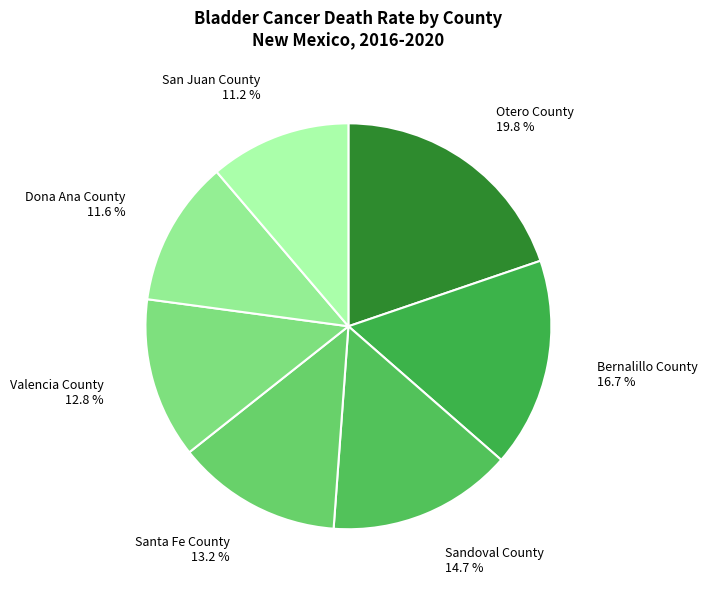

Is there any slice that represents more than half of the pie?

No